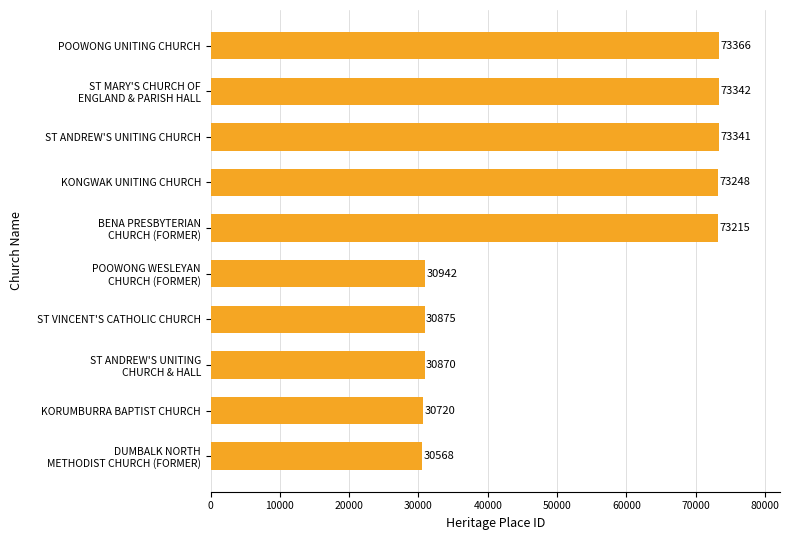

What is the difference between the second highest and minimum values?

42774